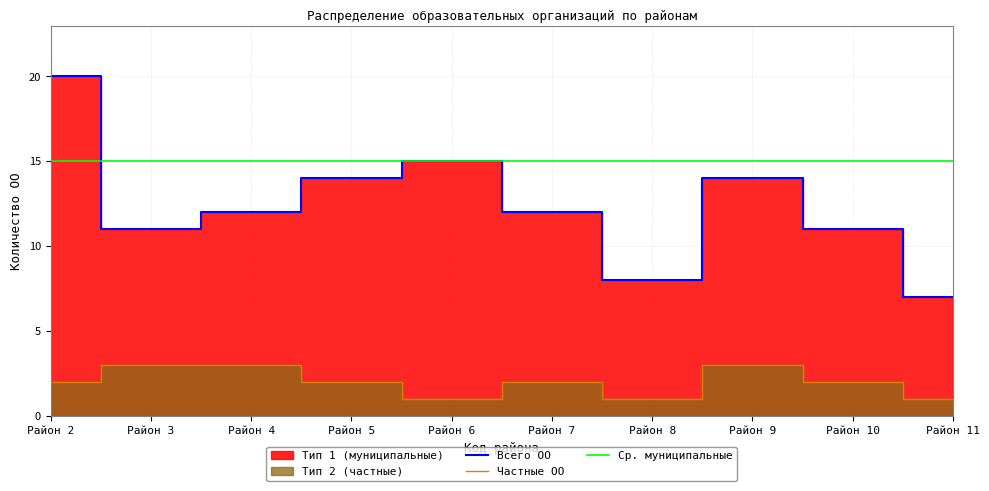

True or false: Тип 1 (муниципальные) and Тип 2 (частные) intersect in this chart.

False